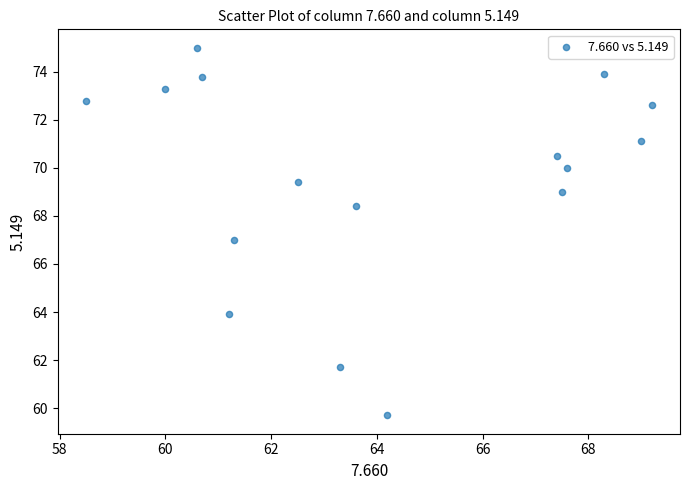

What is the range of Y values (max minus min)?

15.3